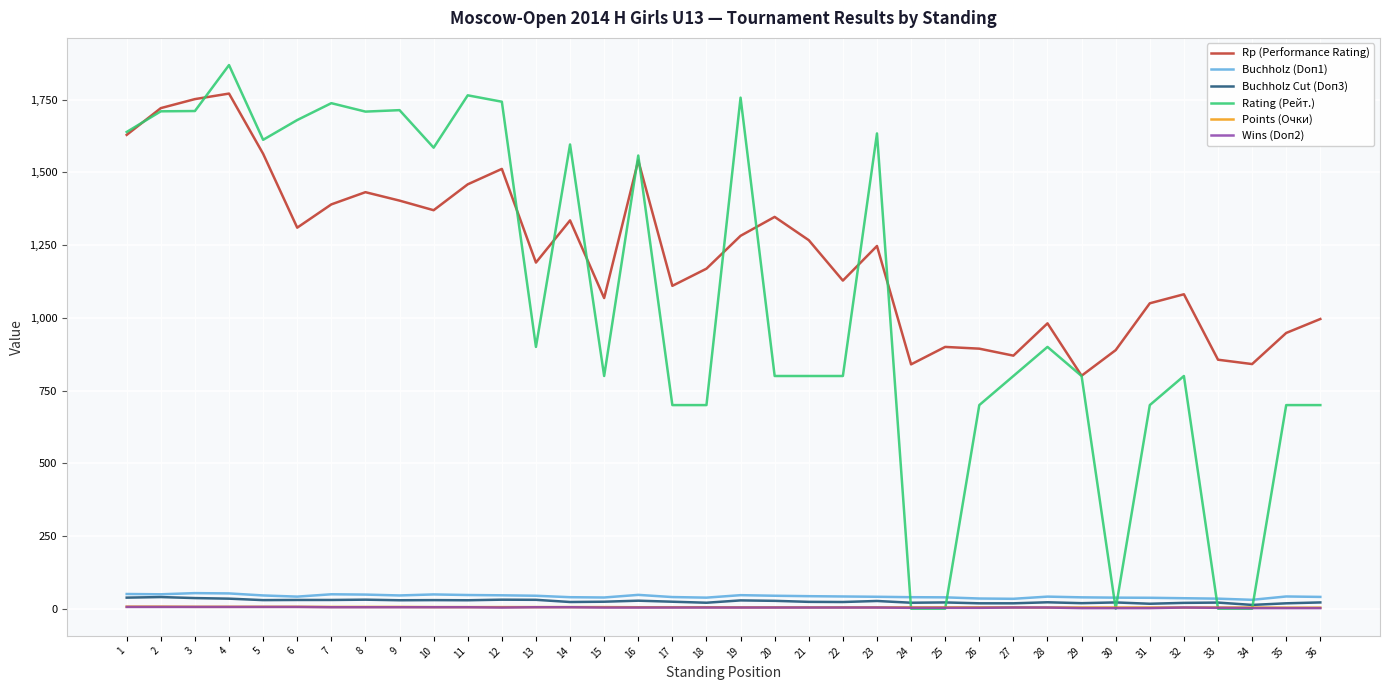

Which series changed the most between 19 and 36?

Rating (Рейт.)